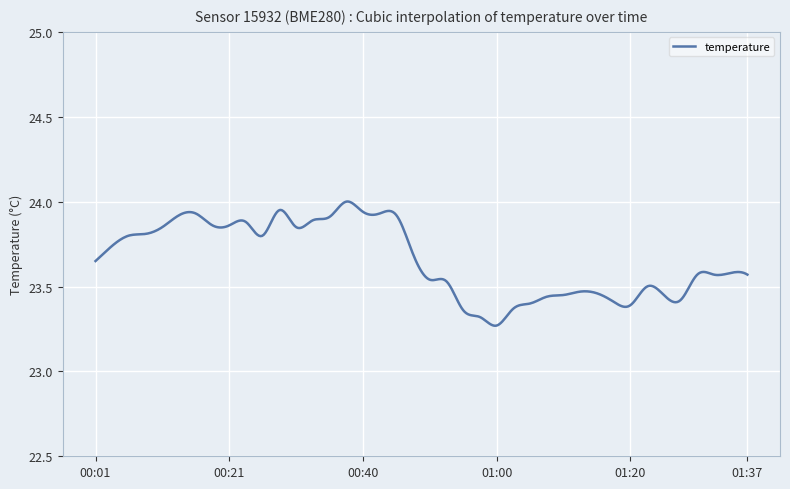

What is the difference between the maximum and minimum values?

0.7